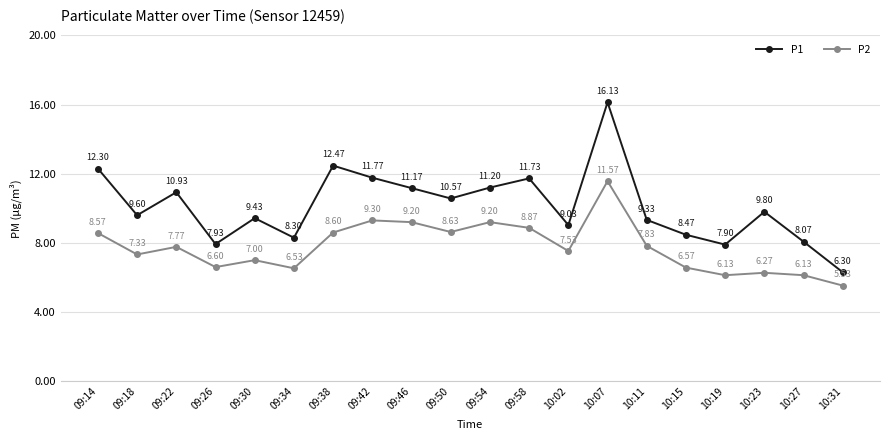

True or false: P2 and P1 cross at least once.

False